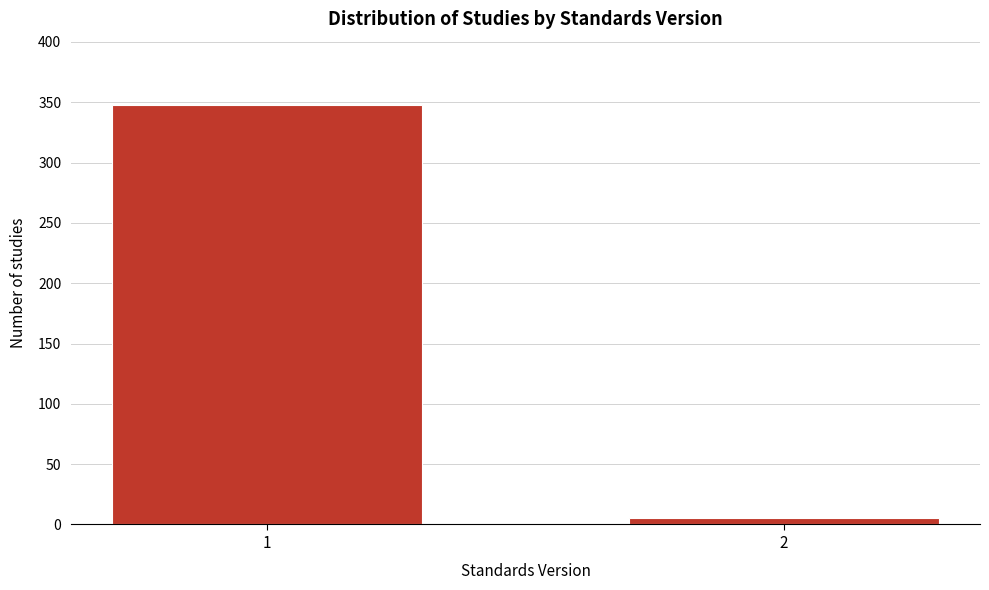

Reading right to left, transcribe all the data shown in this chart.

2=5	1=348